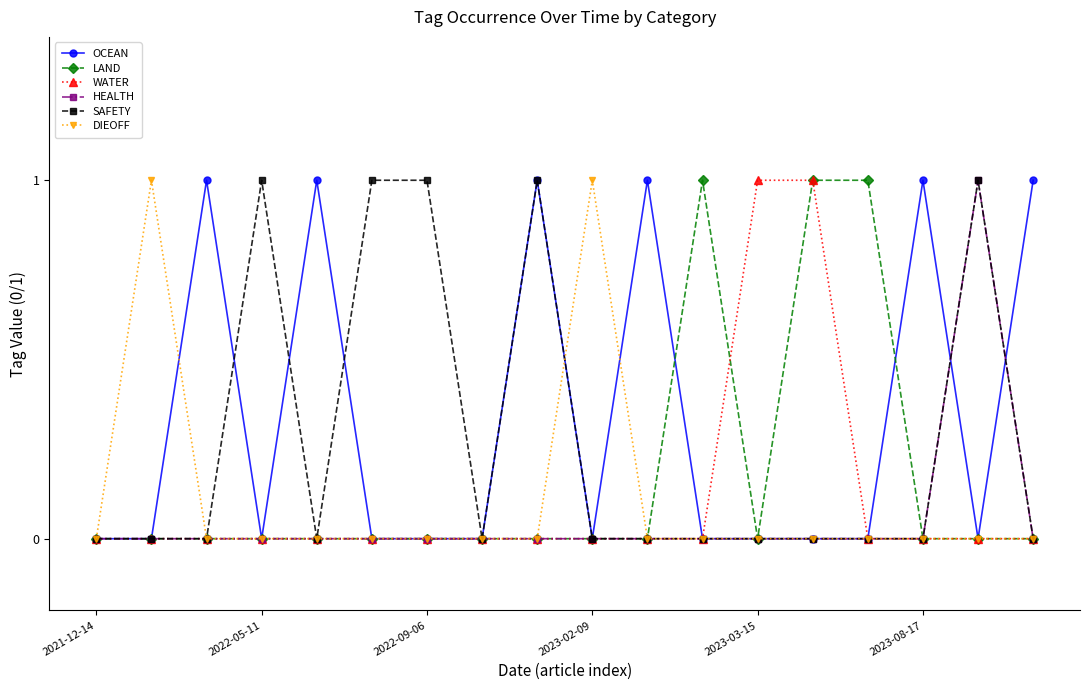

Reading left to right, what are all the values shown in this chart?

OCEAN: 0	0	1	0	1	0	0	0	1	0	1	0	0	0	0	1	0	1
LAND: 0	0	0	0	0	0	0	0	0	0	0	1	0	1	1	0	0	0
WATER: 0	0	0	0	0	0	0	0	0	0	0	0	1	1	0	0	0	0
HEALTH: 0	0	0	0	0	0	0	0	0	0	0	0	0	0	0	0	1	0
SAFETY: 0	0	0	1	0	1	1	0	1	0	0	0	0	0	0	0	1	0
DIEOFF: 0	1	0	0	0	0	0	0	0	1	0	0	0	0	0	0	0	0